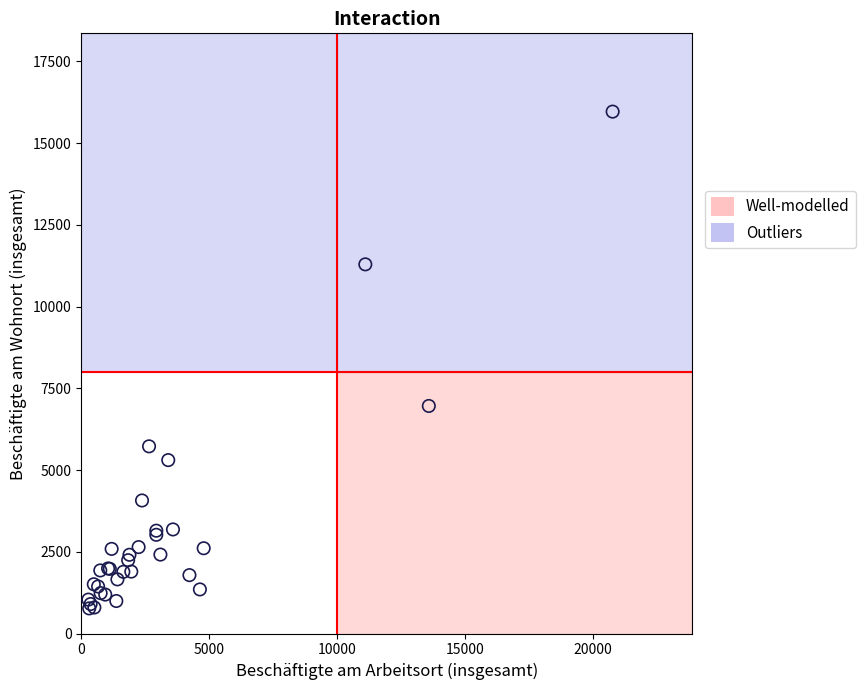

What Y value in the scatter plot is closest to 8365?

6960